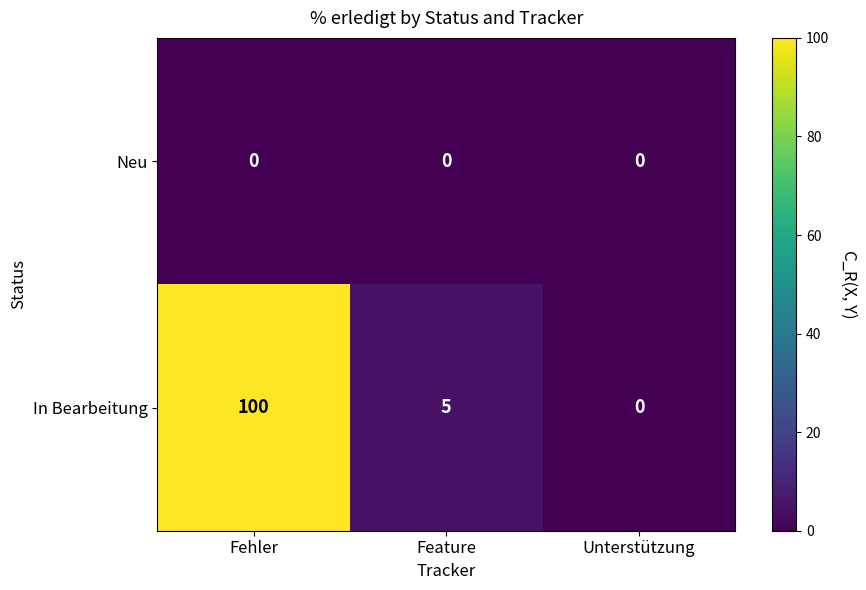

Reading left to right, list all the values displayed in this chart.

Neu: 0	0	0
In Bearbeitung: 100	5	0